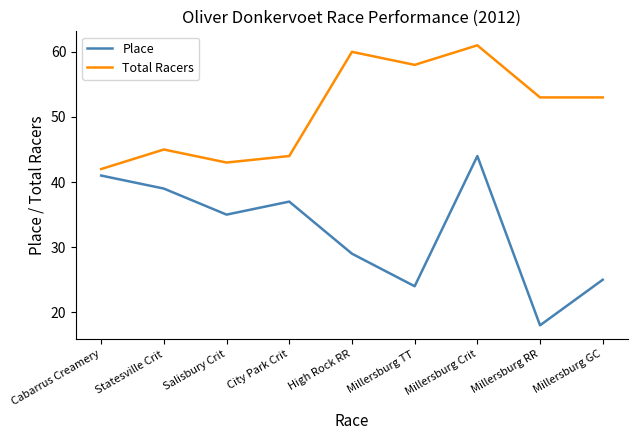

What is the total value across all series at Cabarrus Creamery?

83